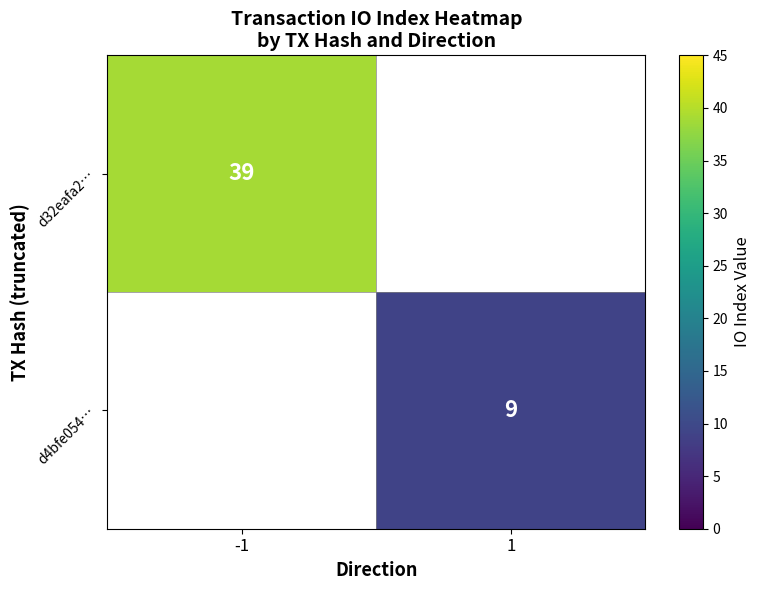

At how many categories does at least one series exceed 37?

1